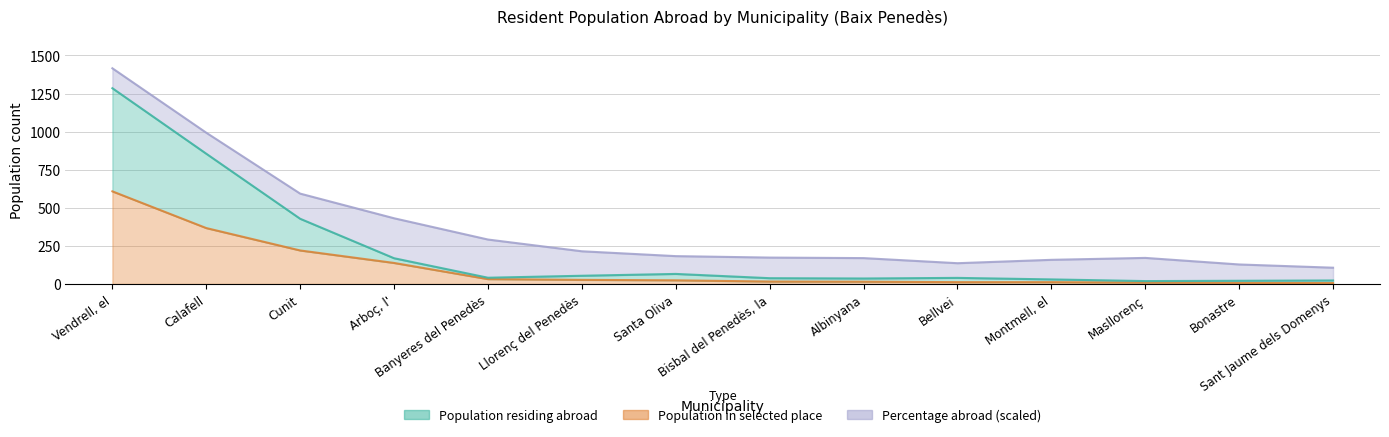

At which category does Population abroad reach its first local peak?

Santa Oliva